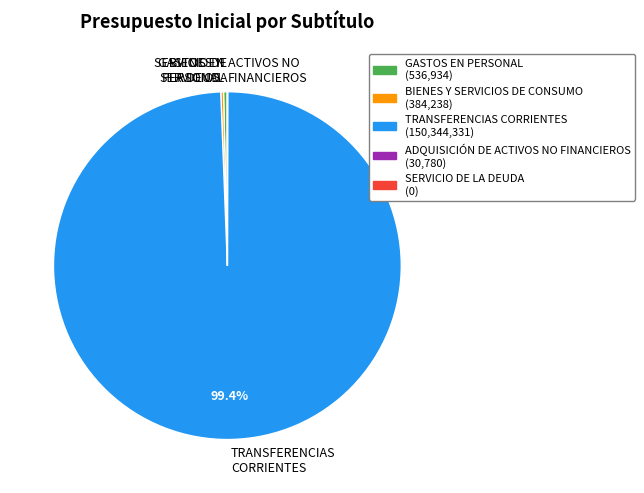

Does any single category account for the majority?

Yes